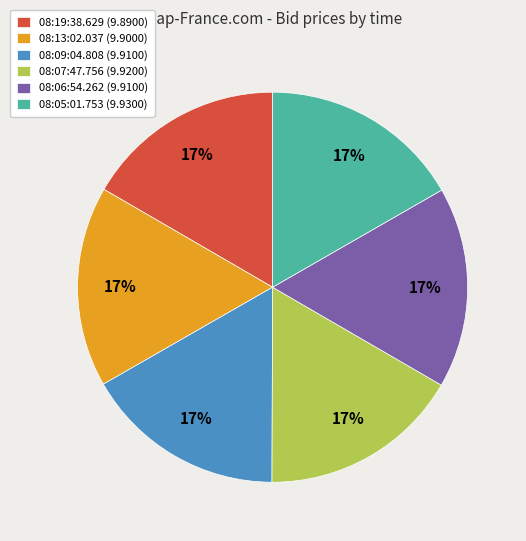

Is there a majority slice in this chart?

No